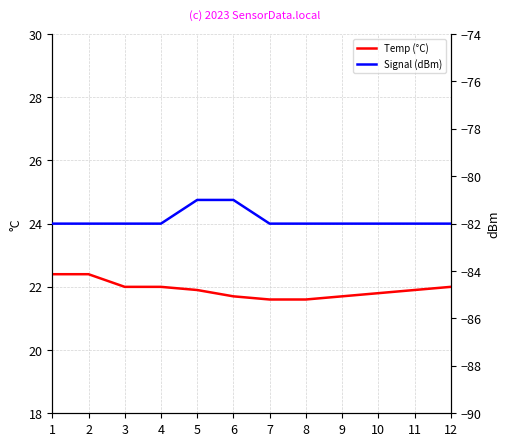

True or false: Temp (°C) has more than 1 points higher than both neighbors.

False